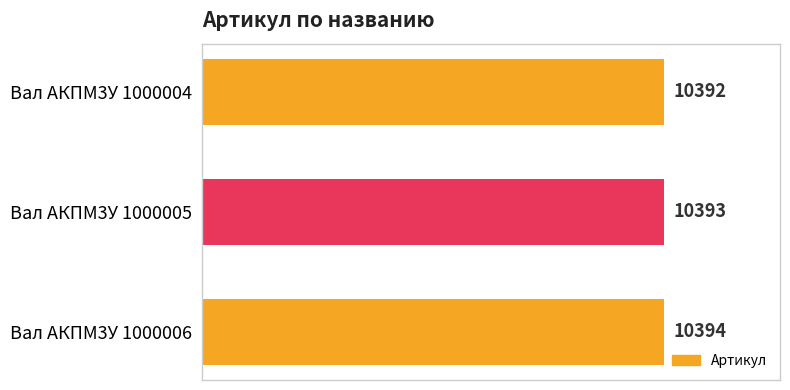

Count the number of categories in the chart.

3